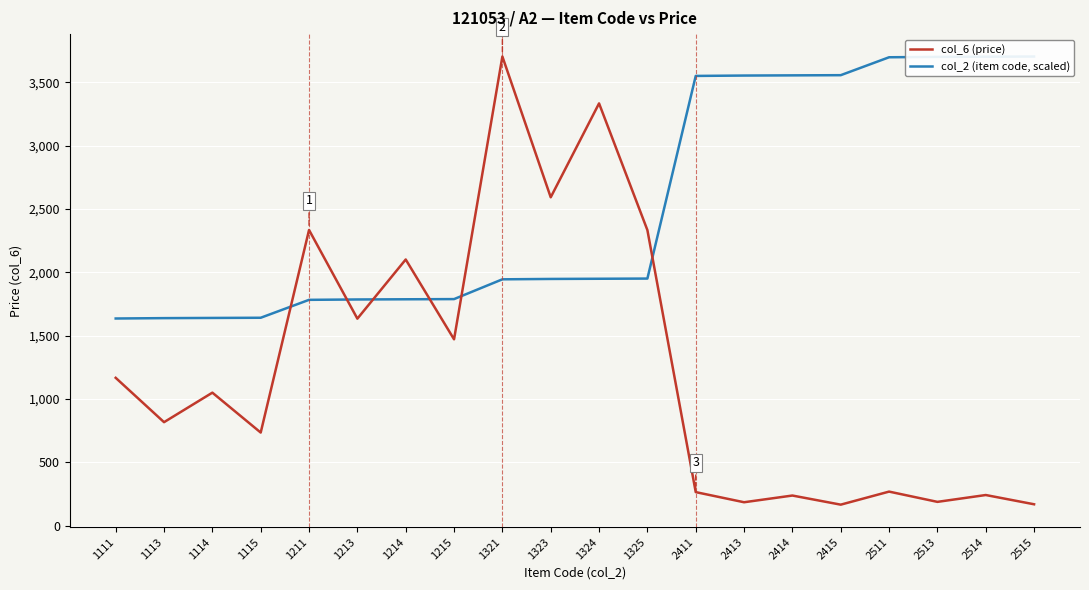

Between which two adjacent categories do col_6 (price) and col_2 (item code, scaled) first intersect?

1115 and 1211